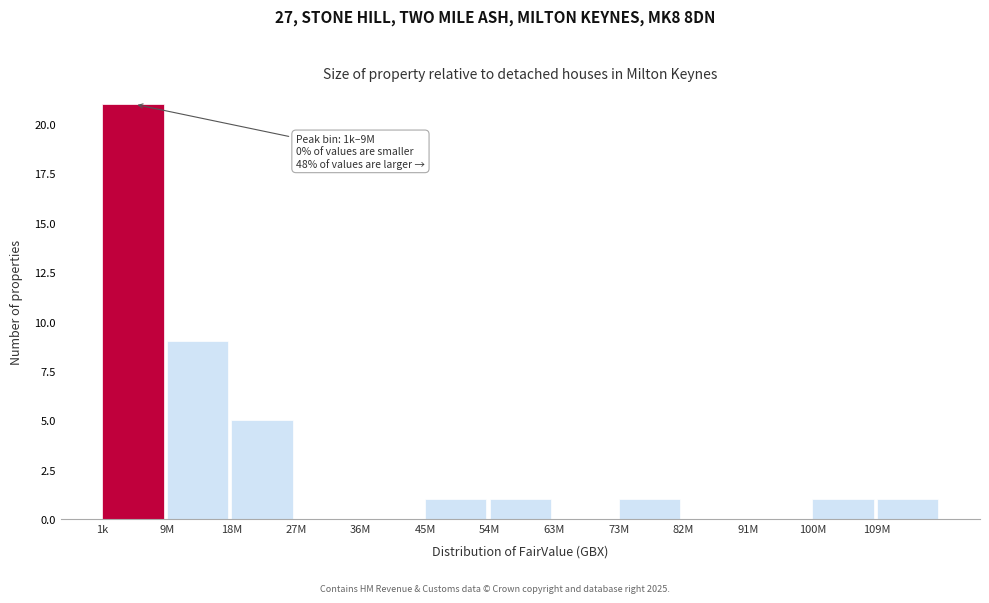

Reading left to right, what are all the values shown in this chart?

1k=21	9M=9	18M=5	27M=0	36M=0	45M=1	54M=1	63M=0	73M=1	82M=0	91M=0	100M=1	109M=1